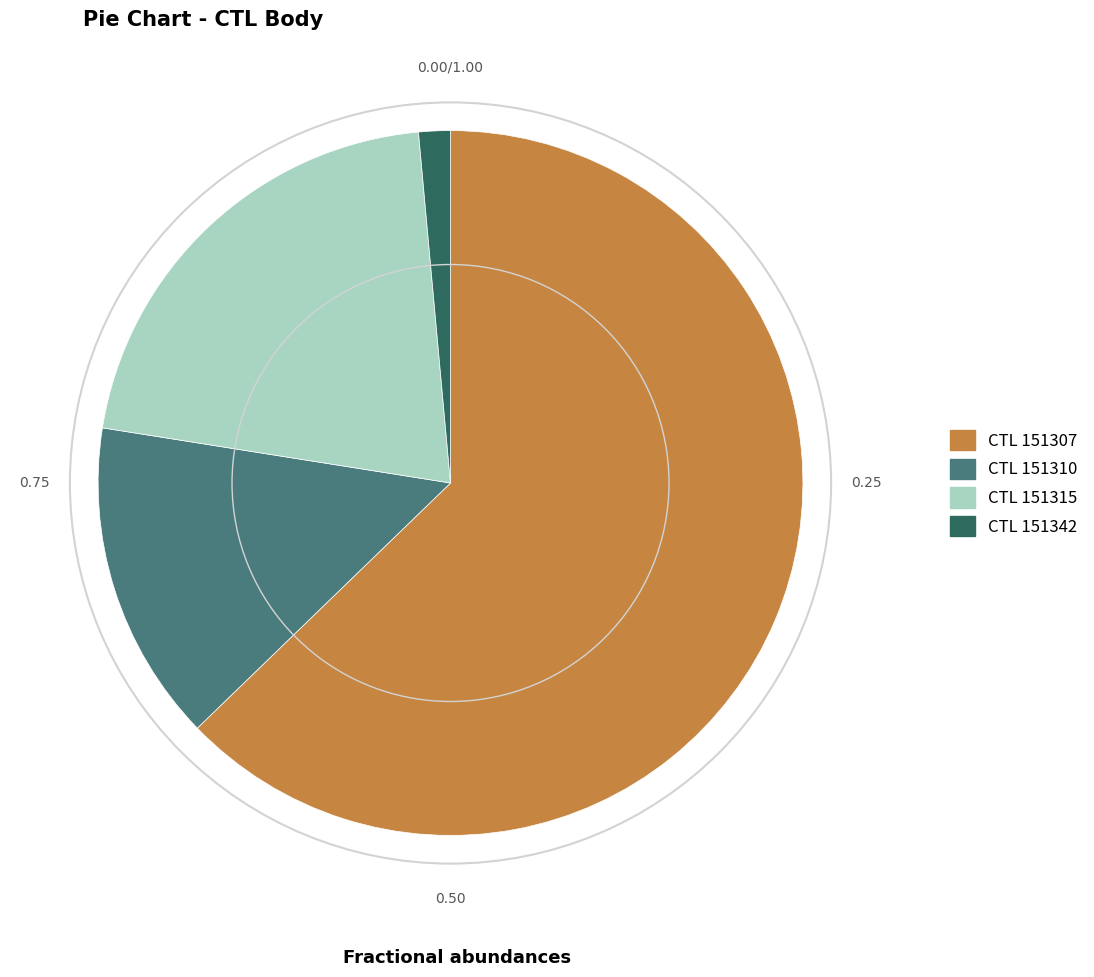

How many segments does this pie chart have?

4